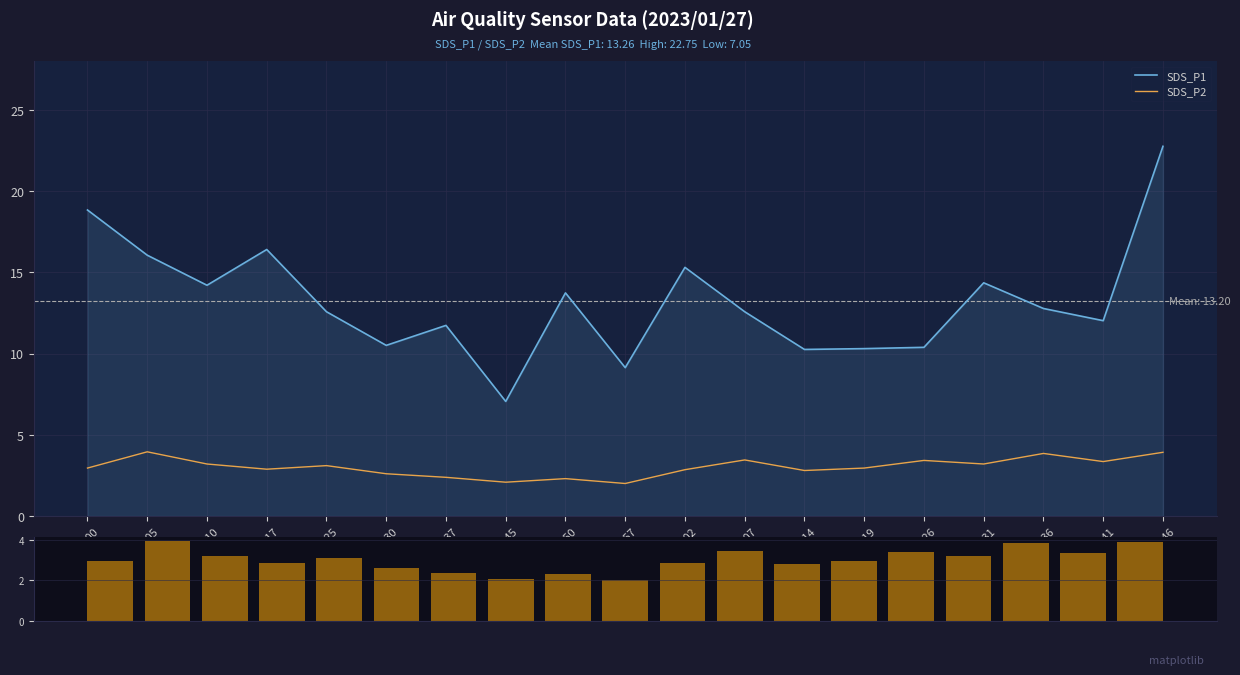

Which label corresponds to the smallest value in the chart?

00:57